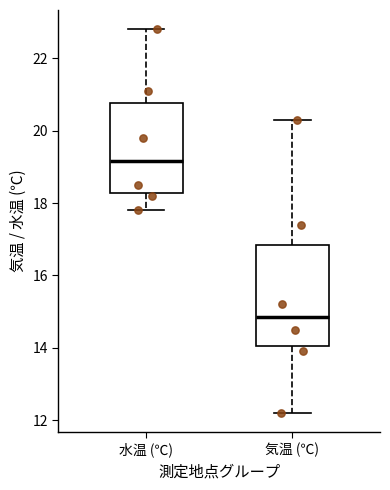

Comparing the boxes themselves (not the whiskers), which one is the tallest?

気温 (℃)